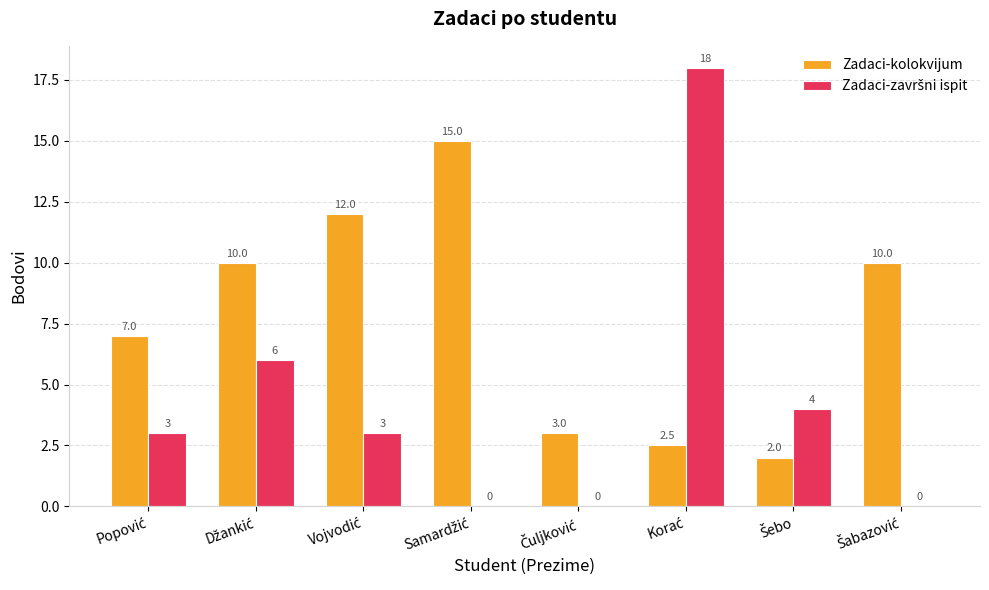

What is the sum of all Zadaci-kolokvijum values?

61.5